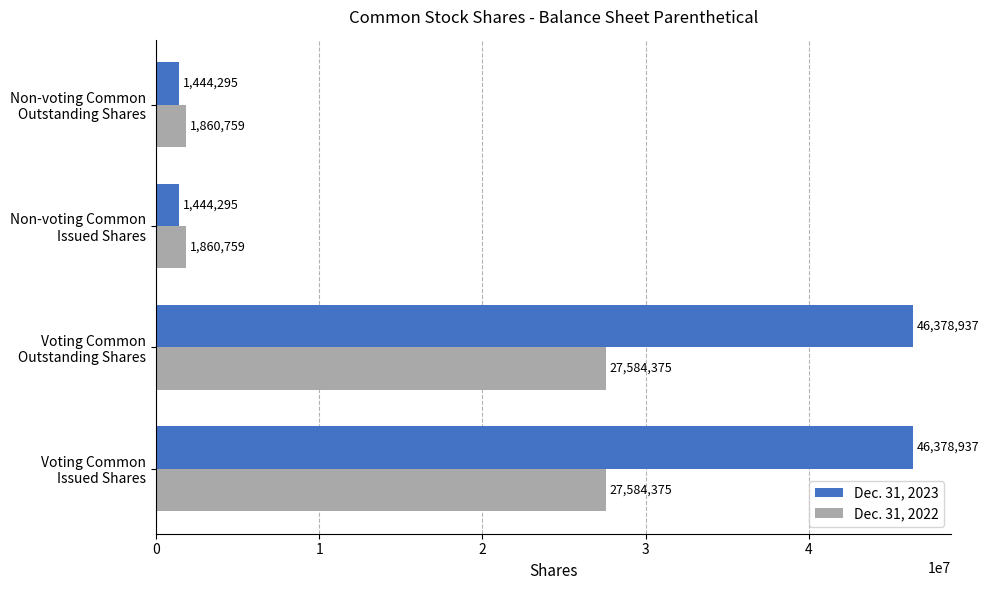

How many Dec. 31, 2022 values are between 1860759 and 27584375?

4